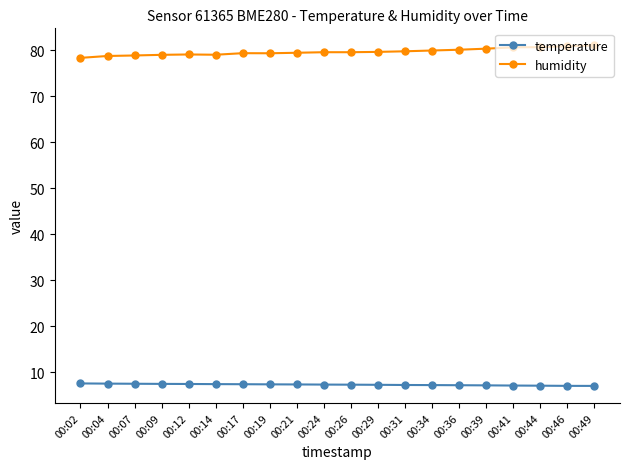

What is the sum of all temperature values?

145.8